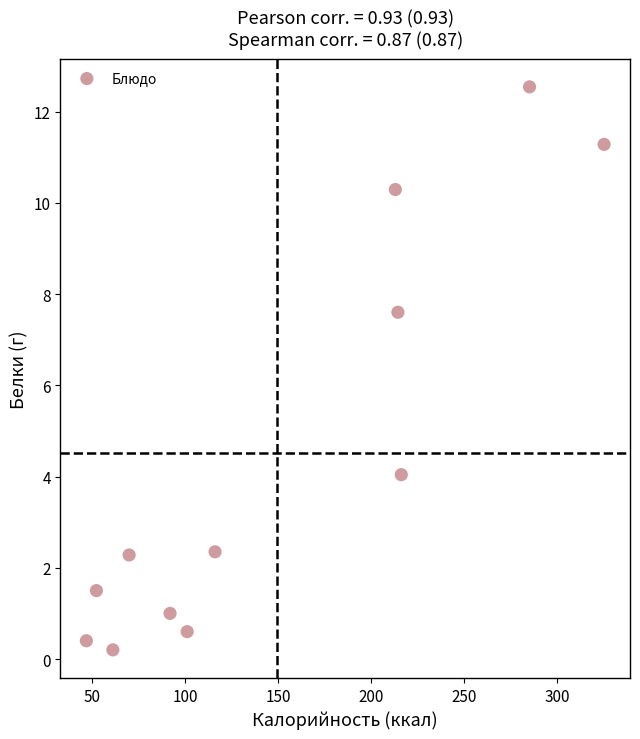

What is the range of X values (max minus min)?

278.4